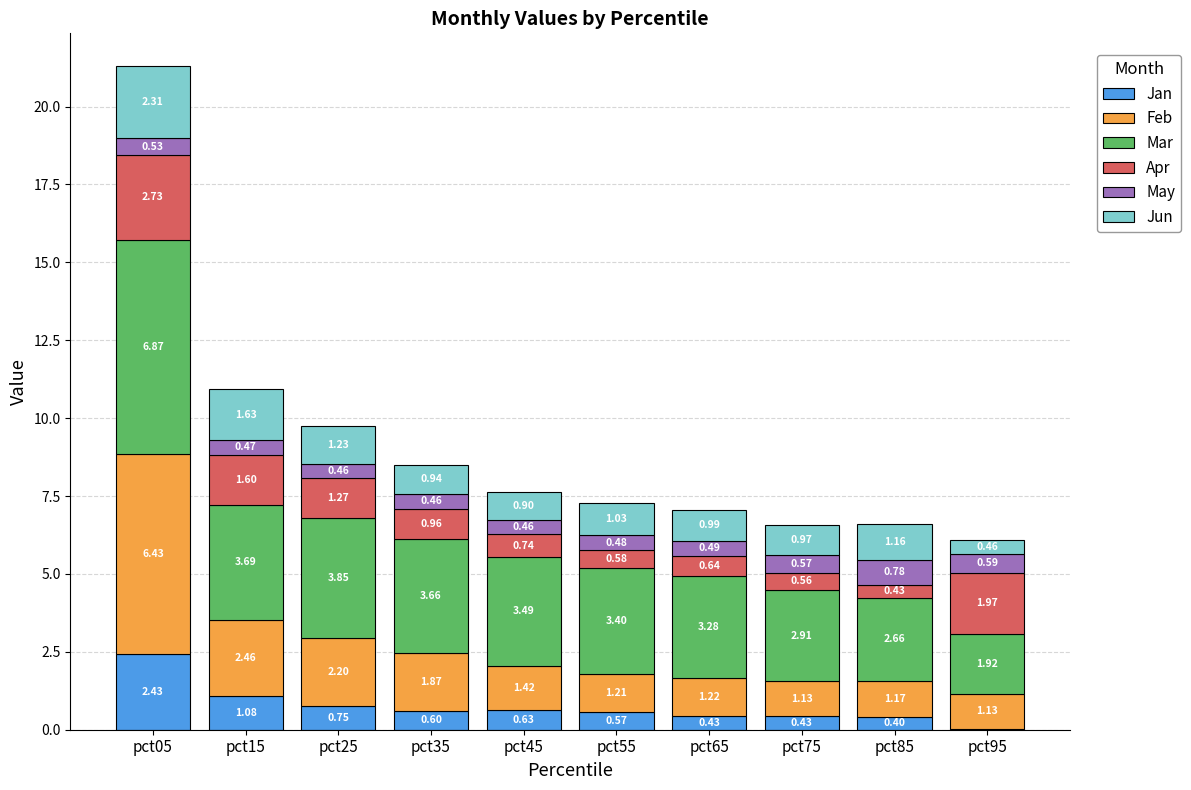

Count the number of data series in this chart.

6